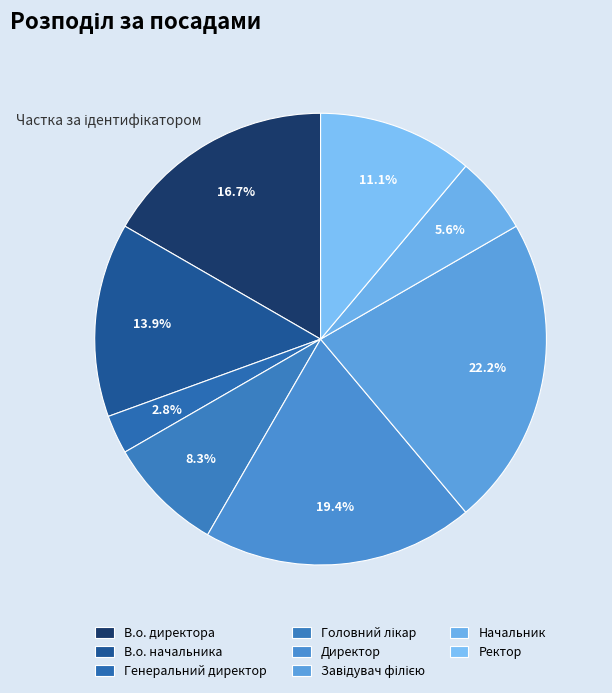

How many segments does this pie chart have?

8